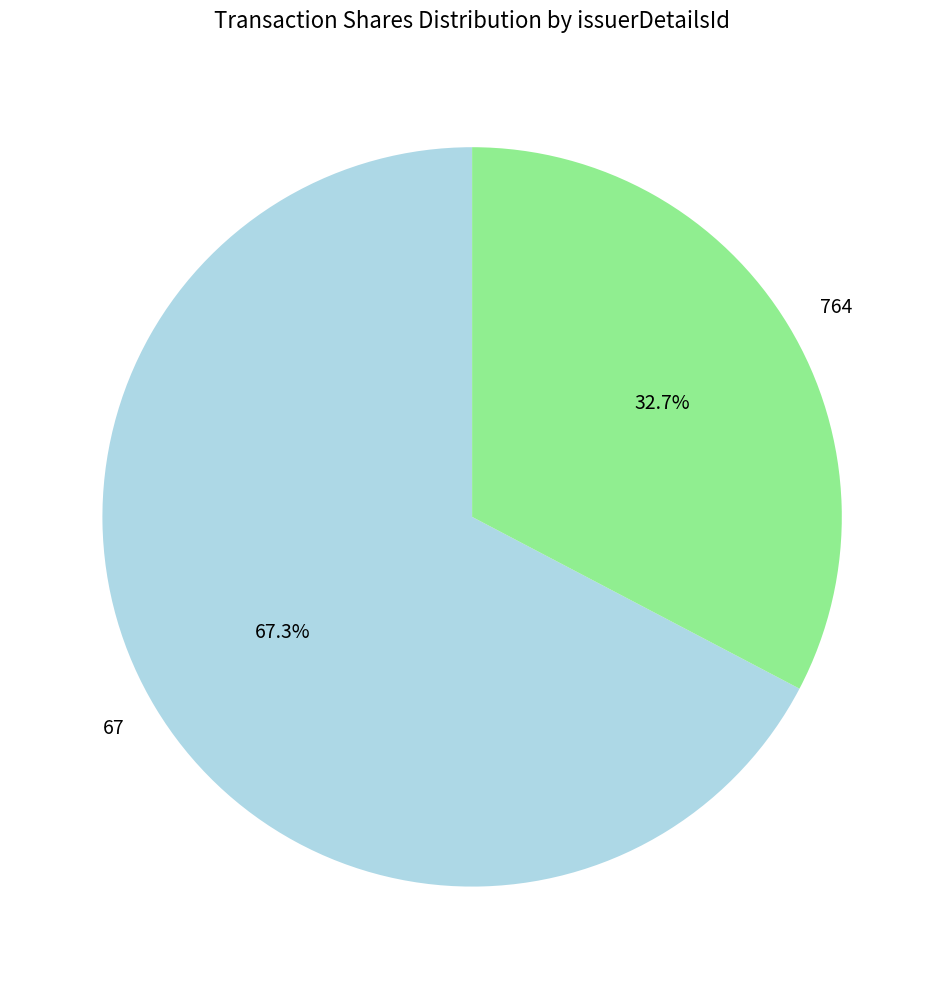

Which category has the biggest portion of the pie?

67